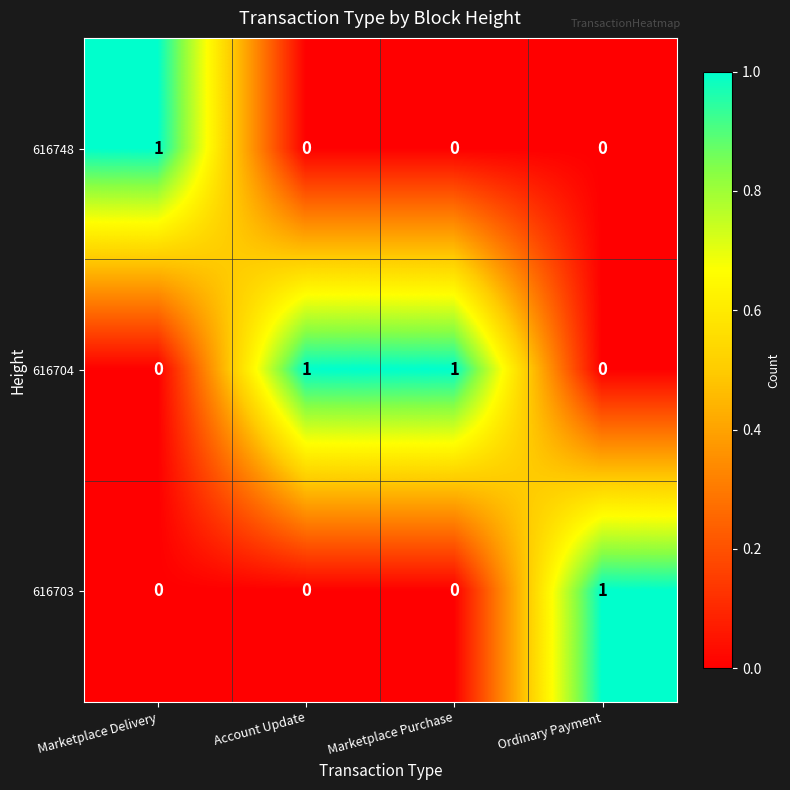

Which series has the largest total across all categories?

616704